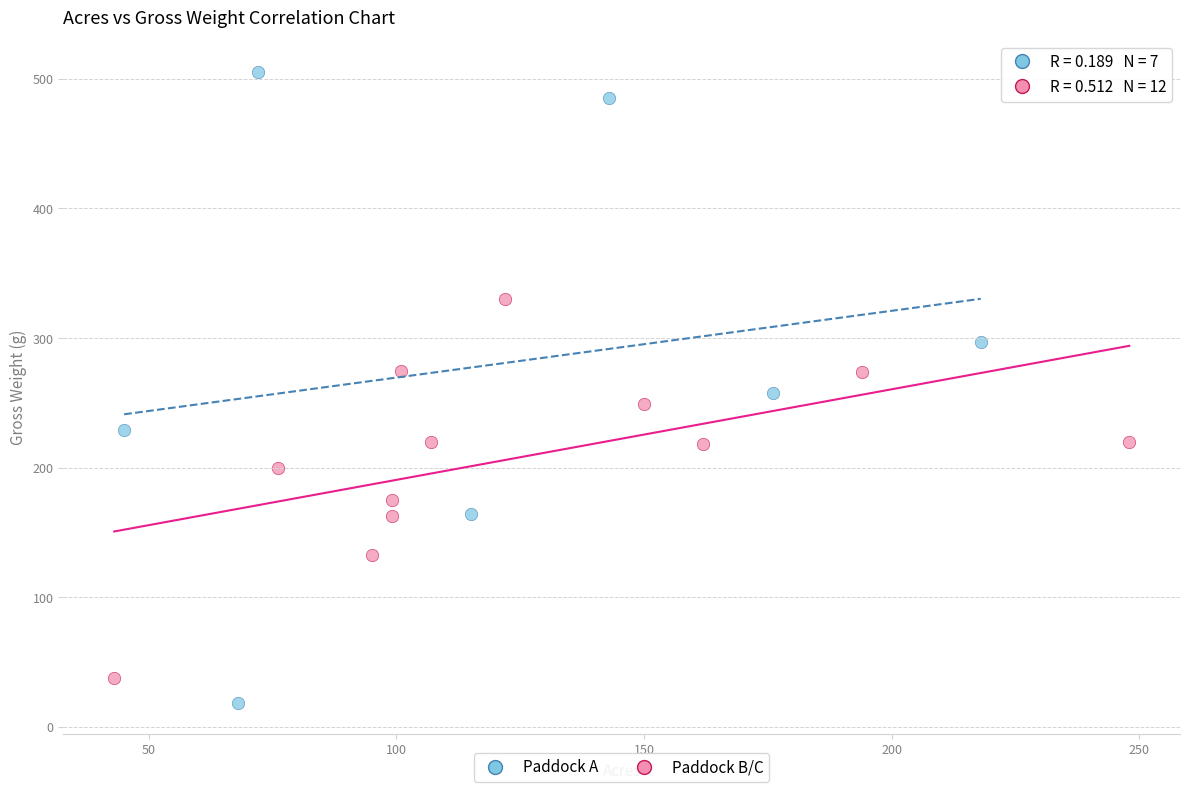

Which series reaches the maximum Y coordinate?

Paddock A